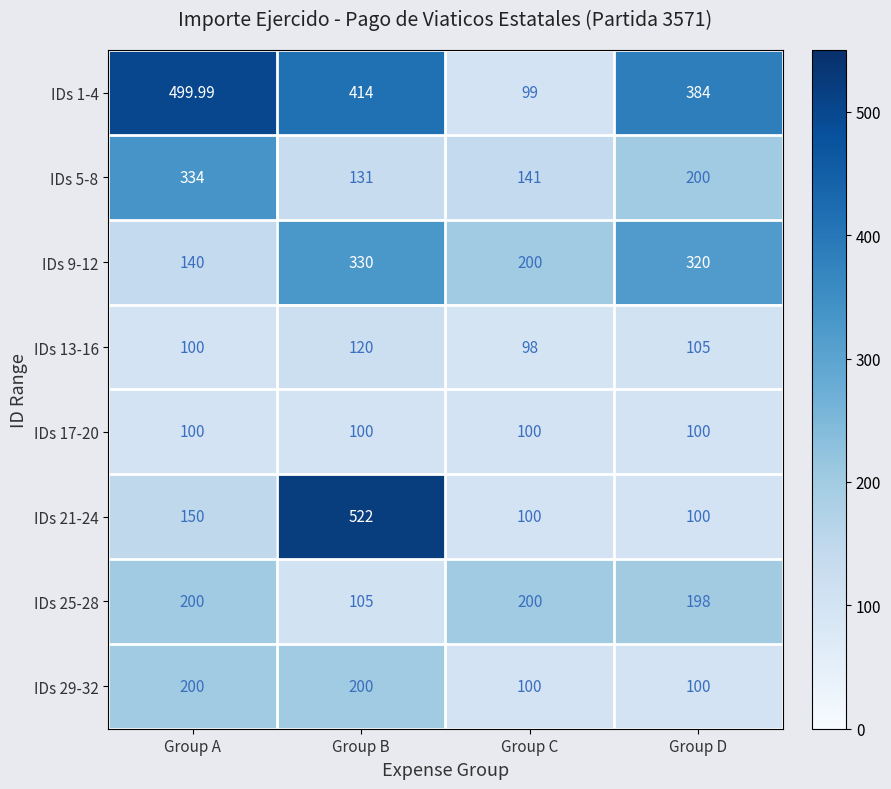

How many distinct data groups are displayed?

8